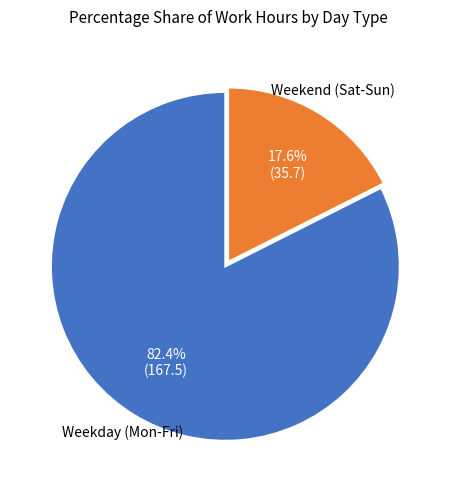

Between Weekend (Sat-Sun) and Weekday (Mon-Fri), which is larger?

Weekday (Mon-Fri)